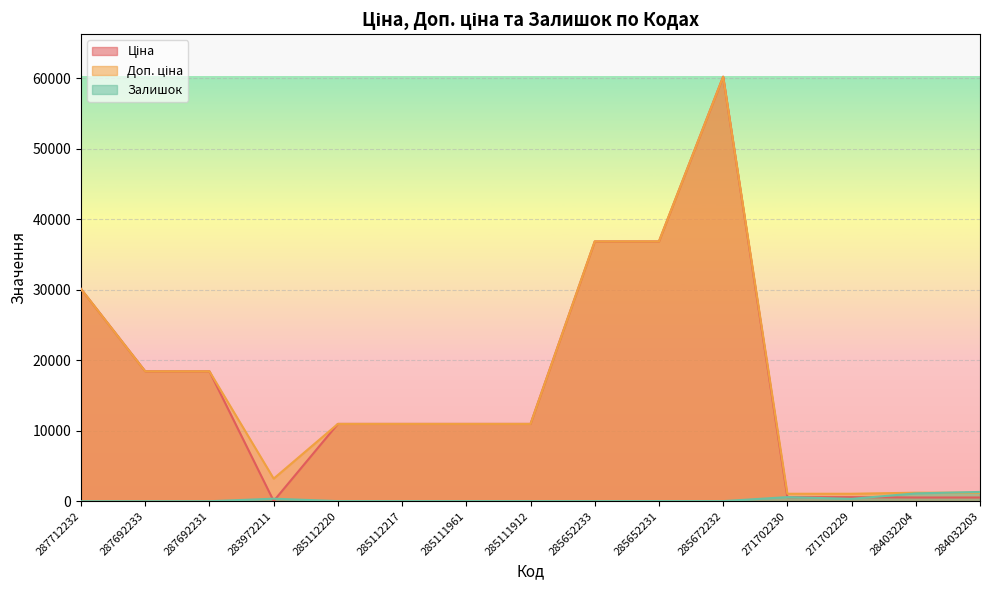

How many times do Доп. ціна and Залишок cross each other?

1